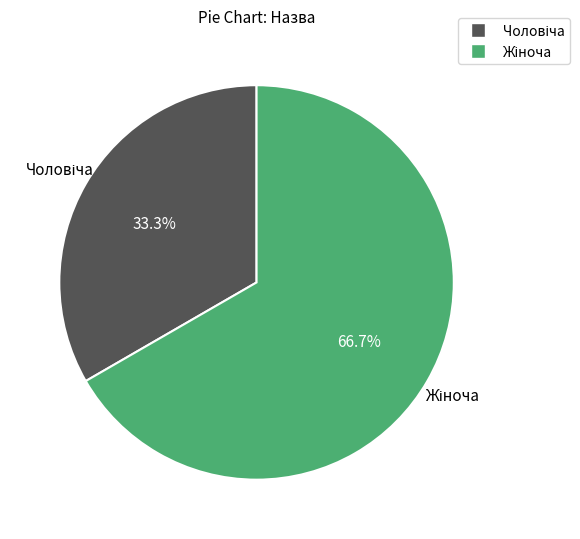

Does any single category account for the majority?

Yes